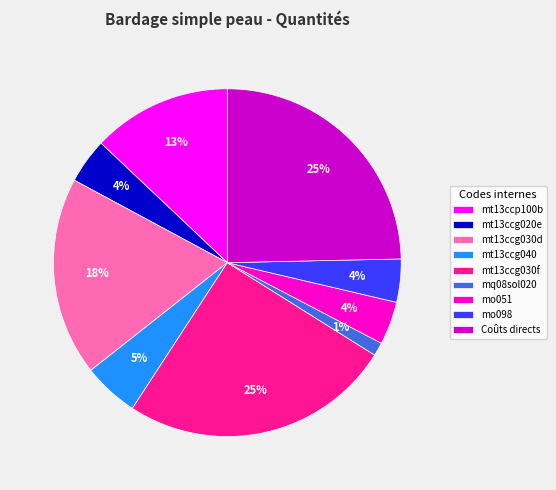

Which has a higher value, mt13ccg020e or Coûts directs?

Coûts directs